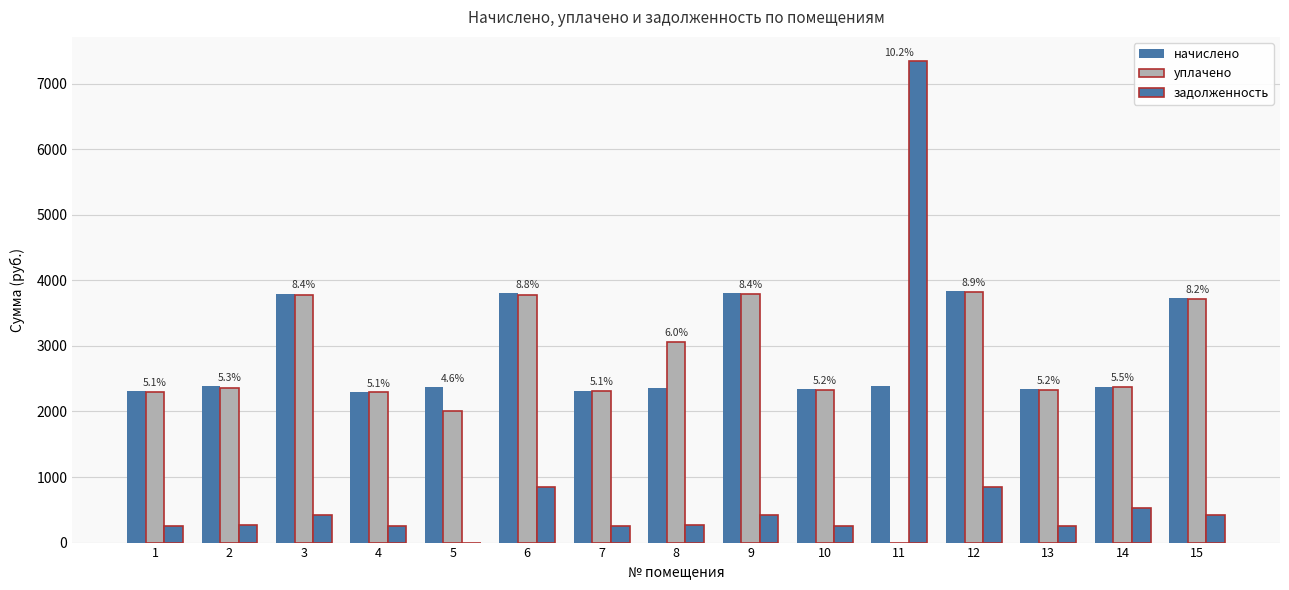

True or false: задолженность has a value of 263.1 at 2.

True